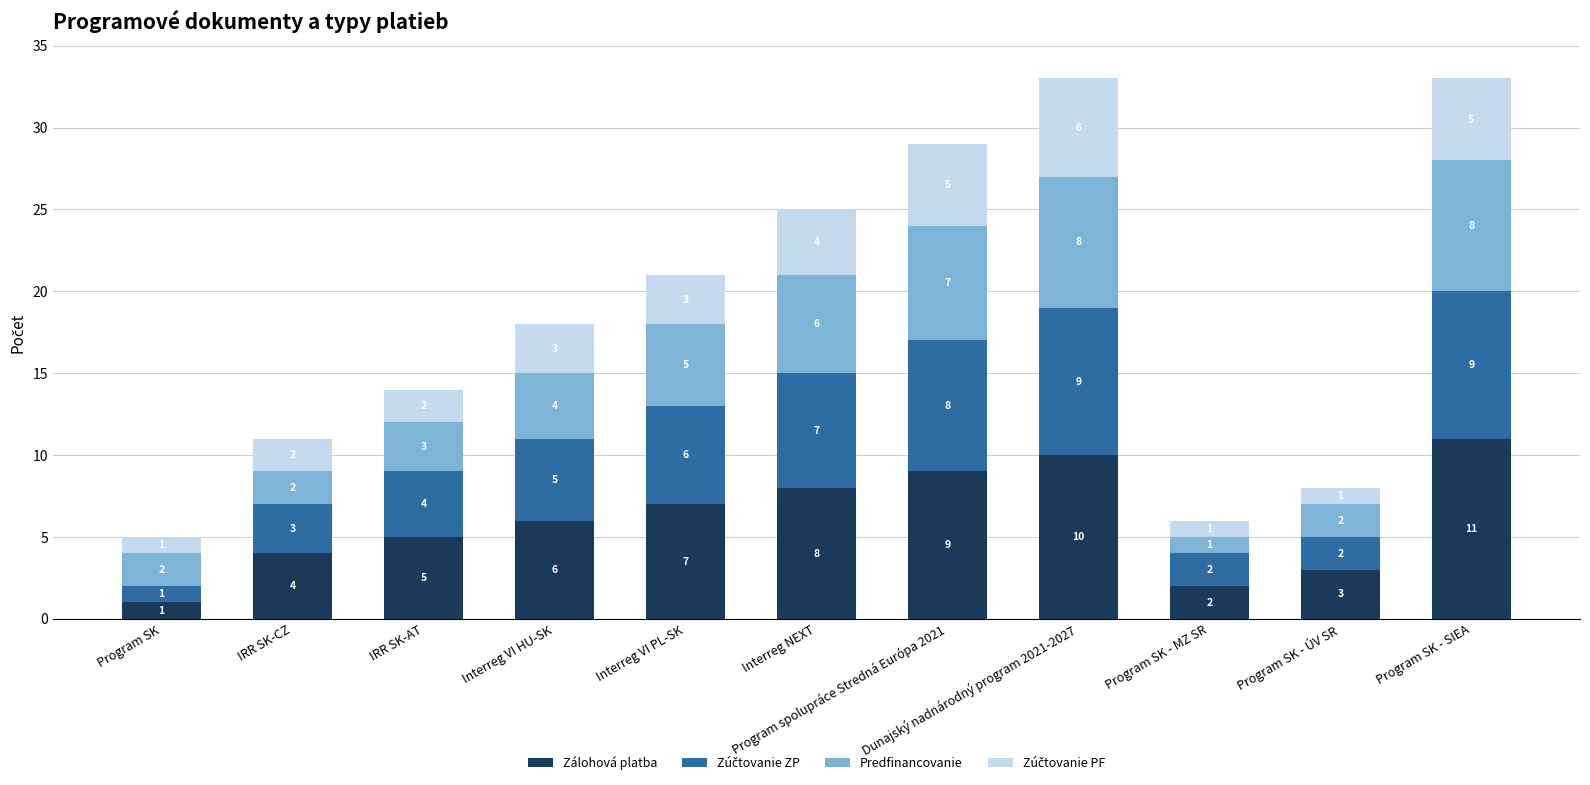

What is the highest value of the Zálohová platba series?

11